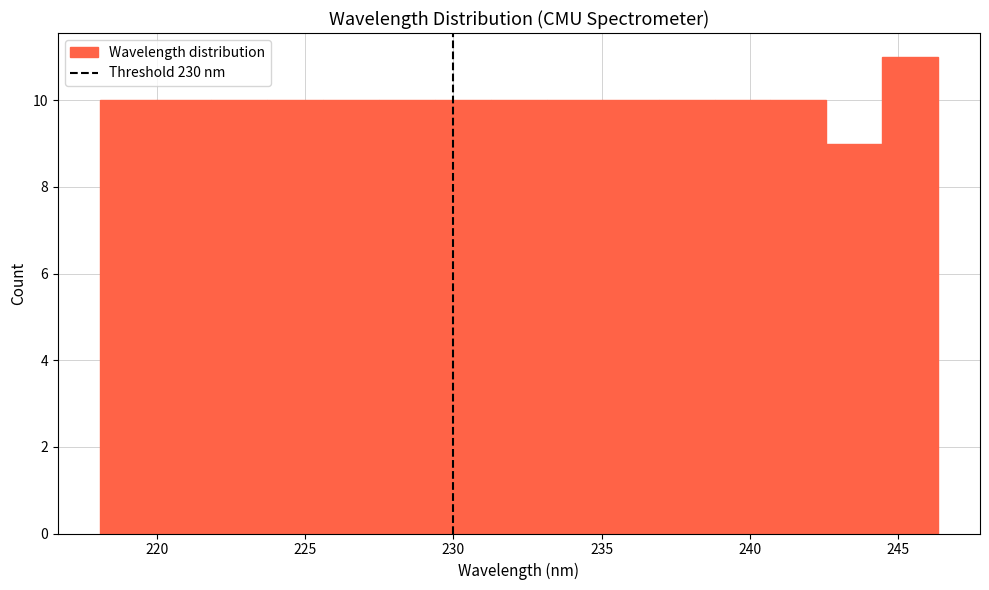

Read against the x-axis, roughly where is the centre of the tallest bar?

245.5